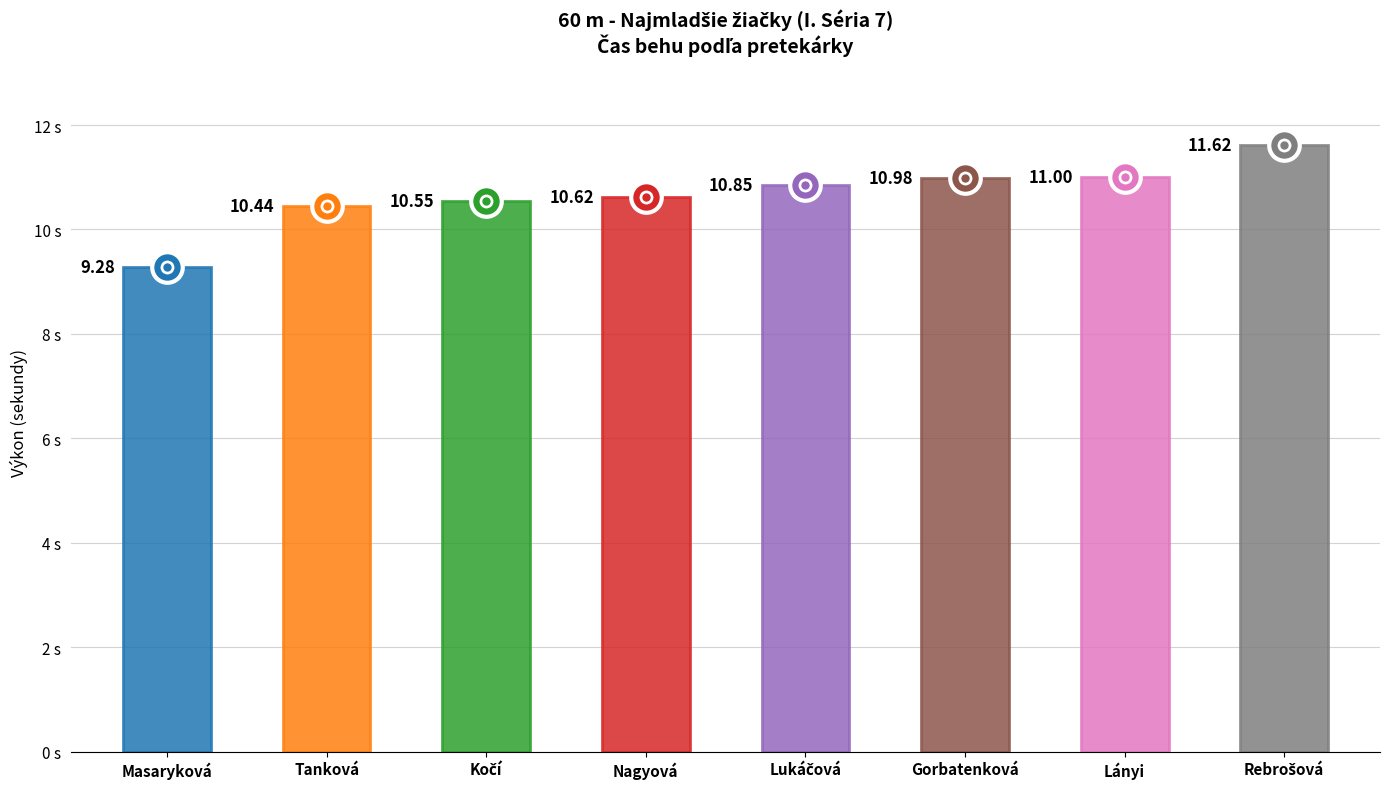

The value at Gorbatenková Alexandra is 16.3. True or false?

False